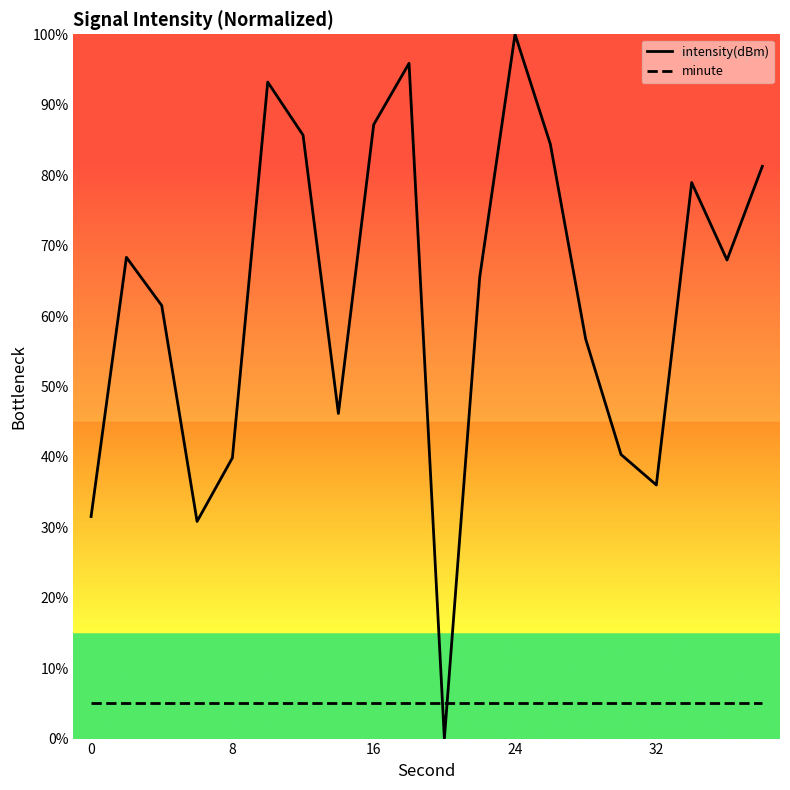

True or false: minute has a value of 5.0 at 16.

True